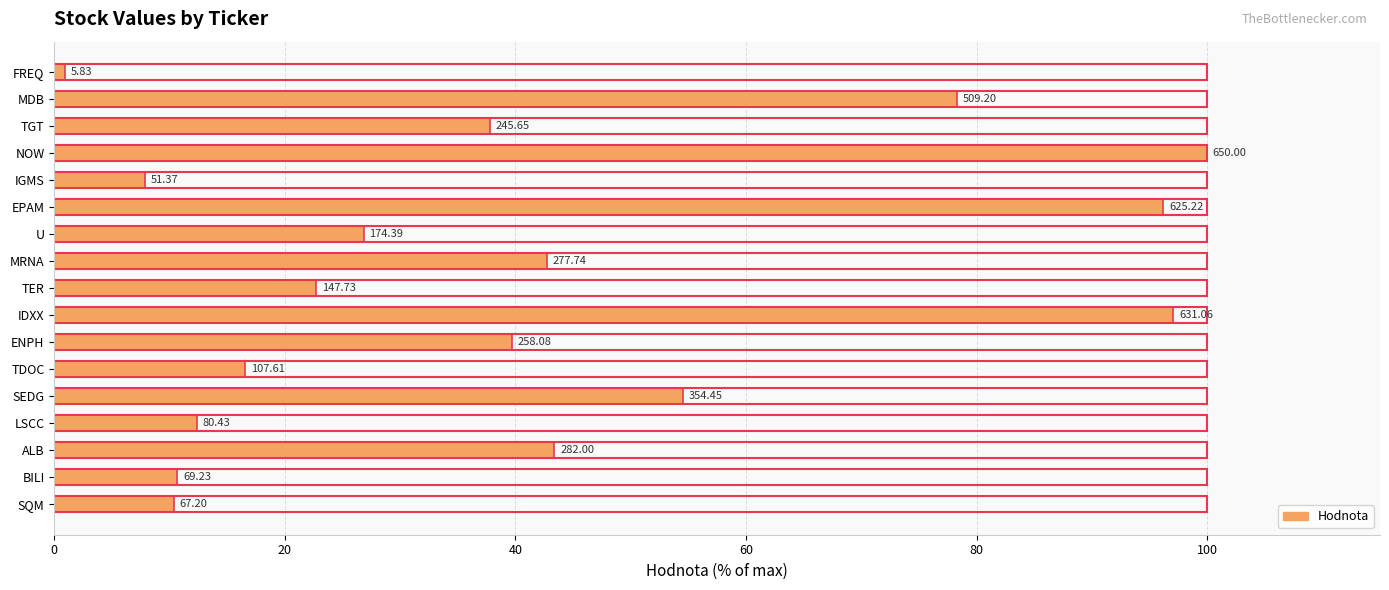

Reading left to right, extract all data points from this chart.

10.3	10.7	43.4	12.4	54.5	16.6	39.7	97.1	22.7	42.7	26.8	96.2	7.9	100.0	37.8	78.3	0.9